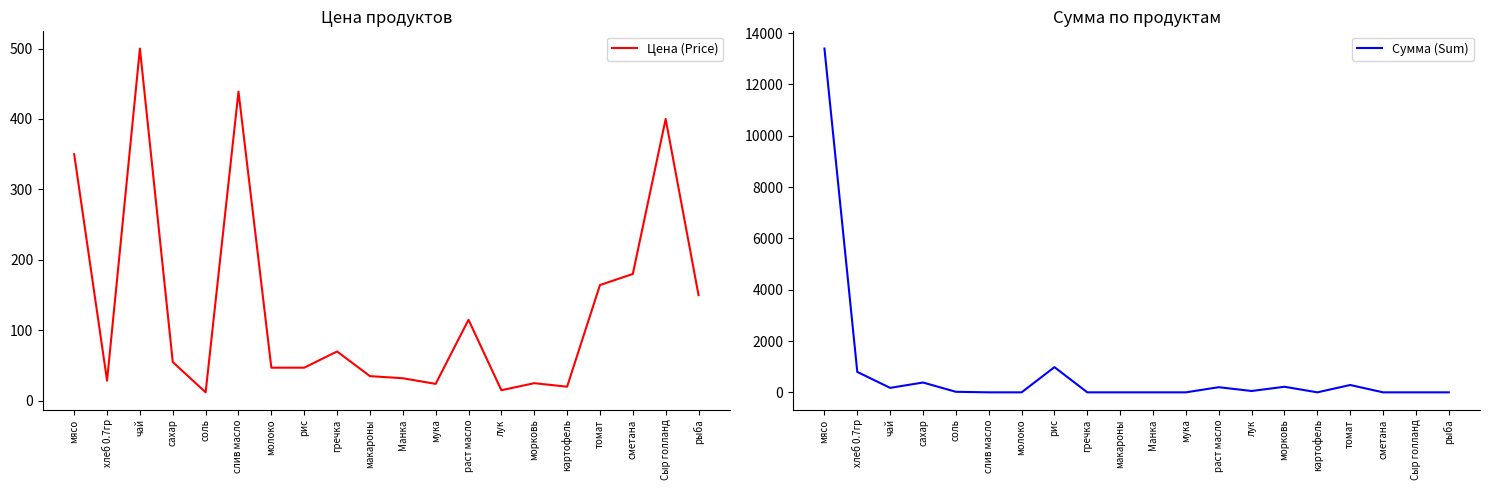

The Сумма (Sum) series shows -8401.8 at слив масло. True or false?

False